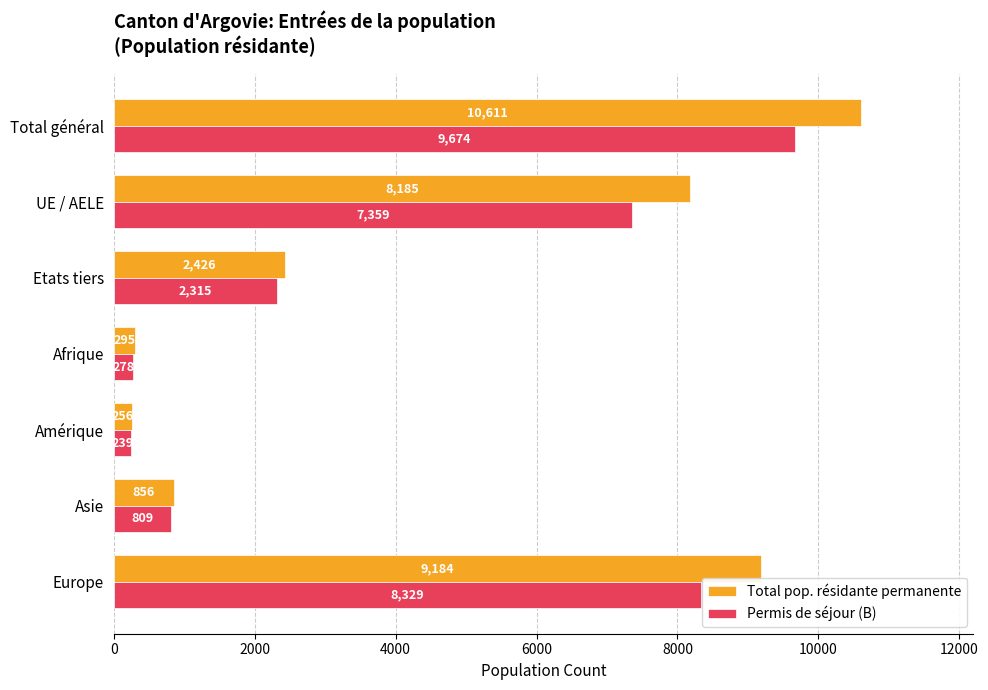

List the series in order of their peak value, lowest first.

Permis de séjour (B), Total pop. résidante permanente